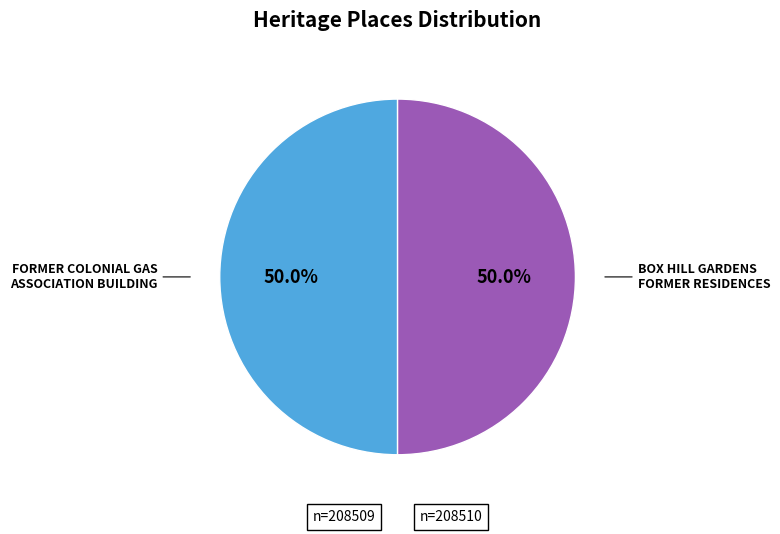

Approximately how many times larger is the value at FORMER COLONIAL GAS ASSOCIATION BUILDING compared to BOX HILL GARDENS FORMER RESIDENCES?

1.0